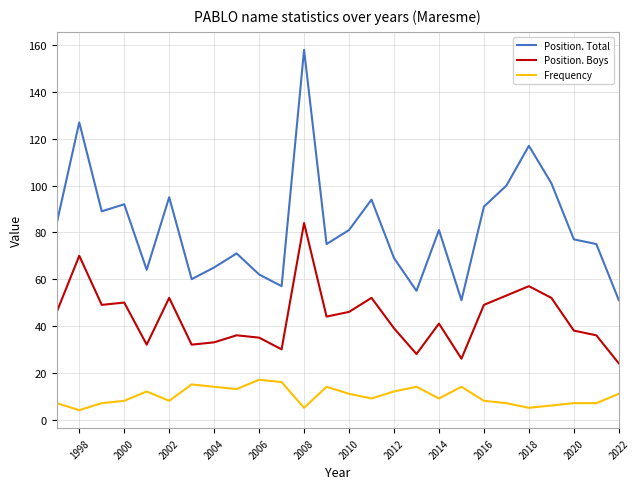

How many values in the Frequency series exceed 9?

12